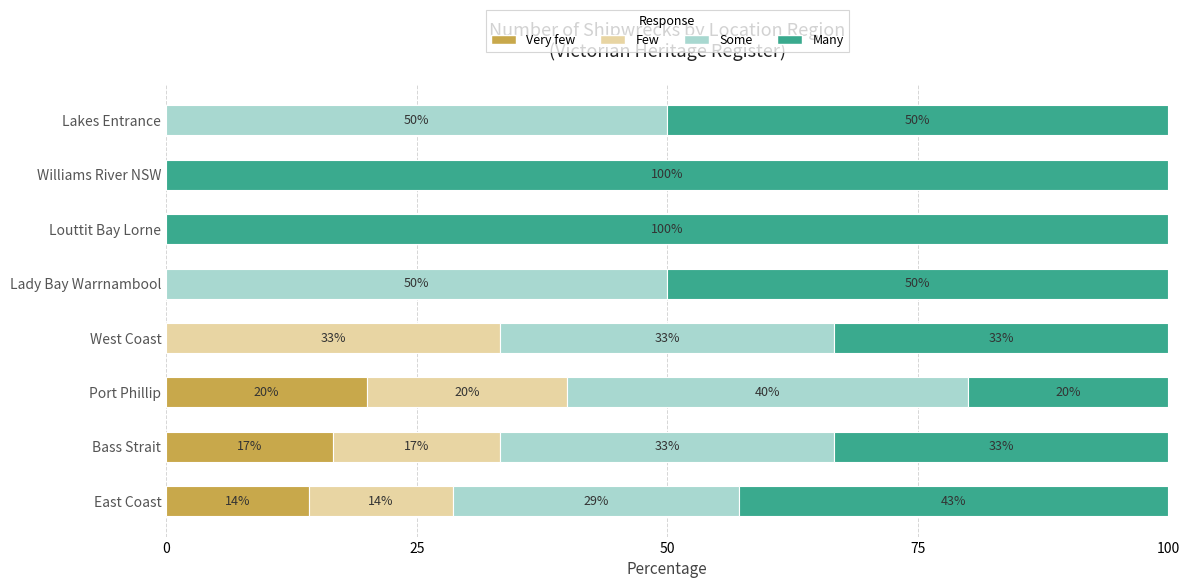

Which category has the highest value in the Very few series?

Port Phillip